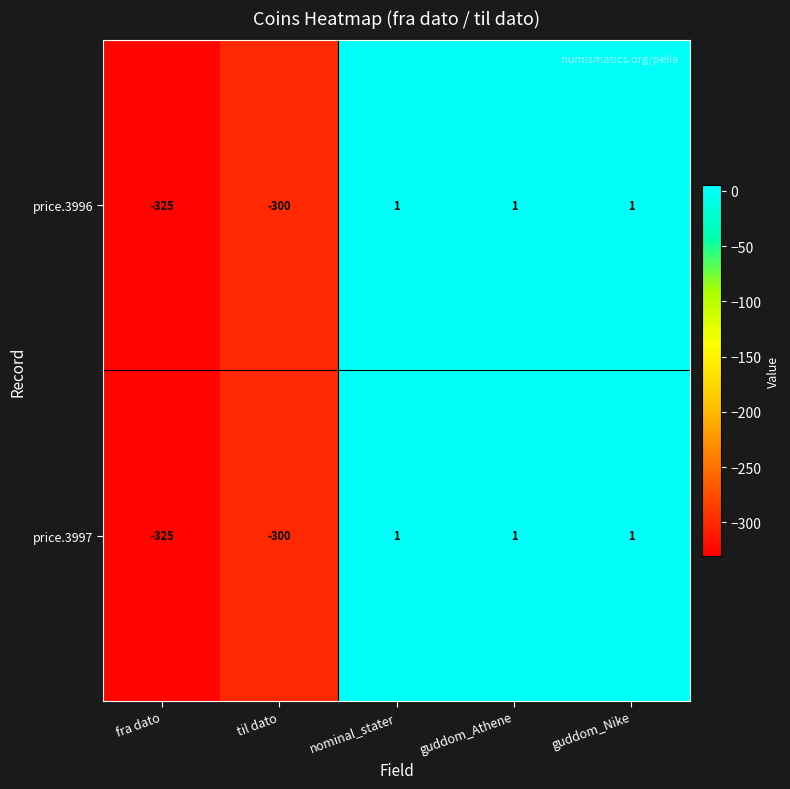

What is the difference between the price.3997 values at fra dato and nominal_stater?

326